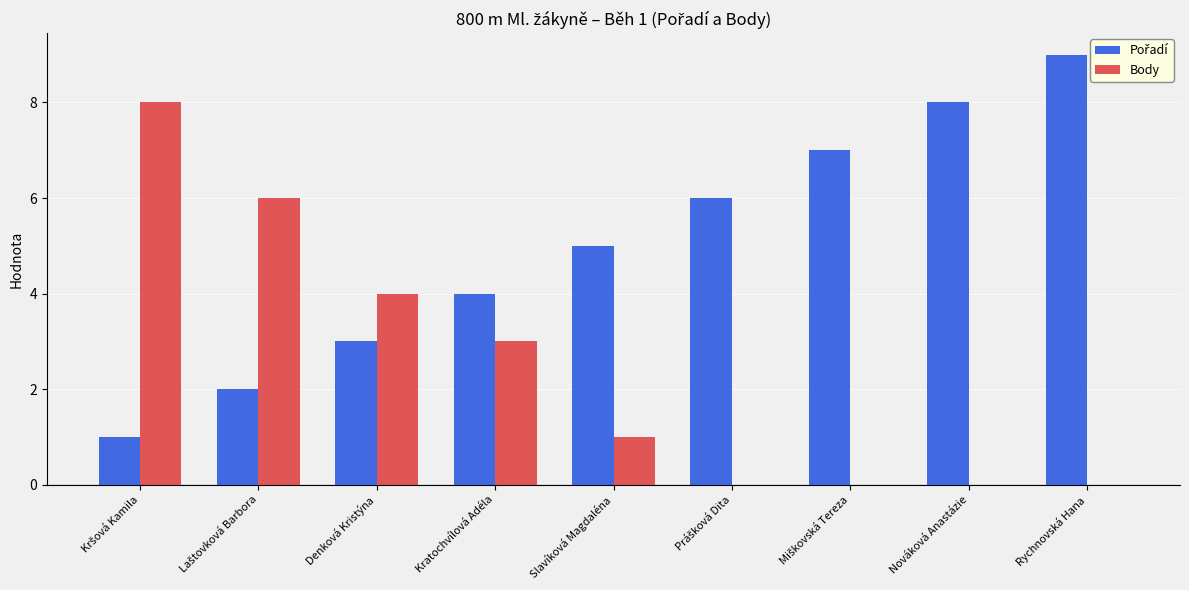

True or false: Body has a value of 0 at Nováková Anastázie.

True